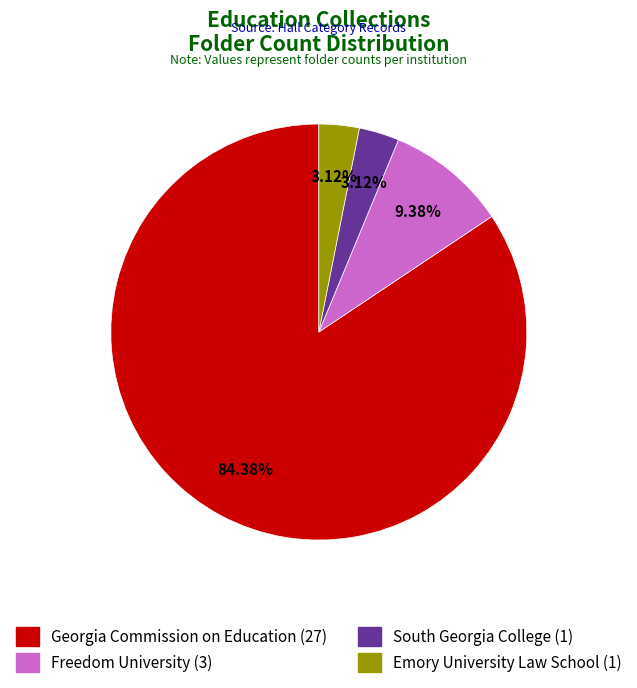

What is the largest slice in the pie chart?

Georgia Commission on Education